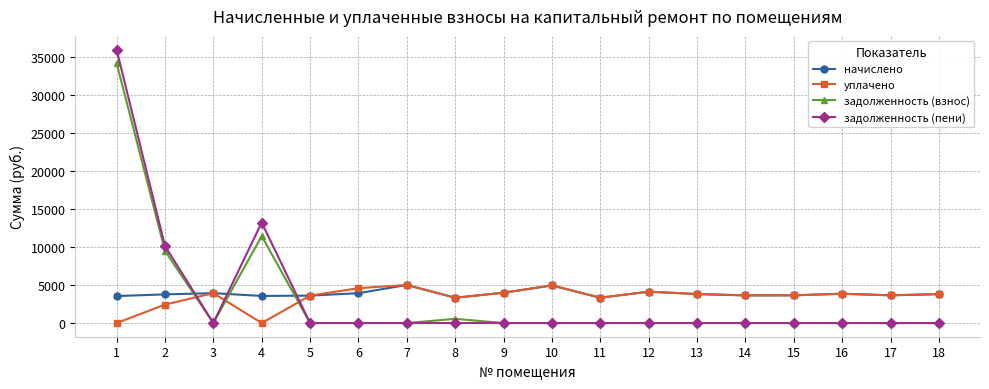

What is the highest value of the уплачено series?

5001.1